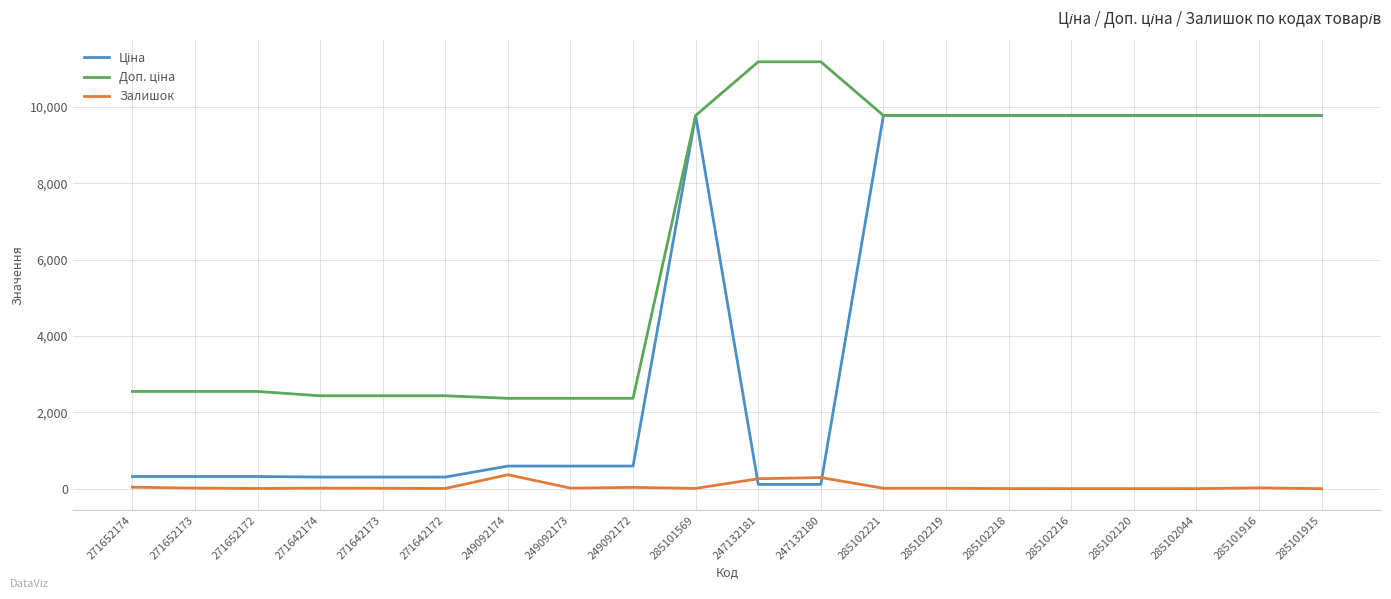

Is it true that Залишок equals 5.0 at 271642172?

True